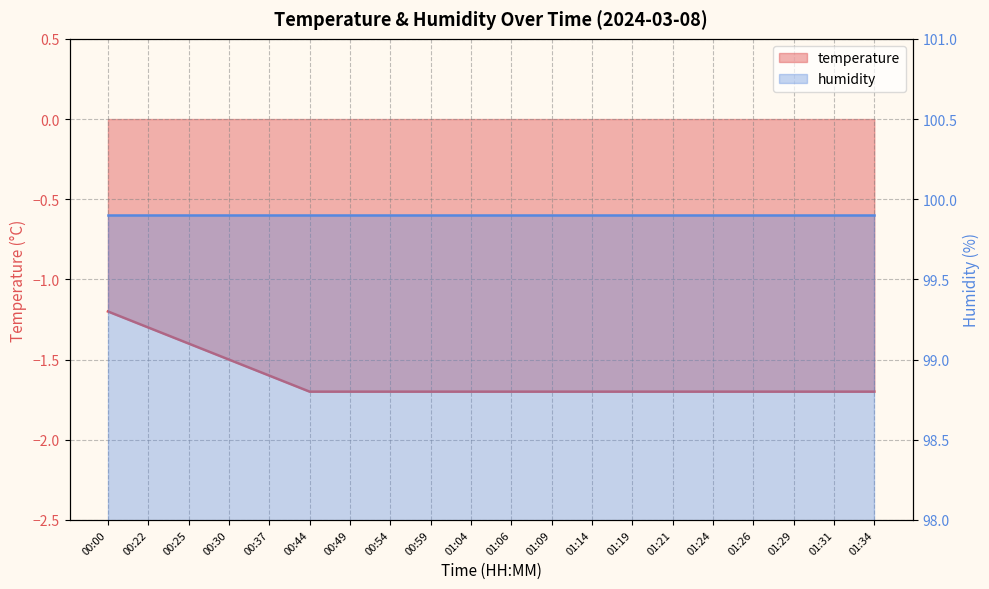

List the labels in order of value, largest first.

00:00, 00:22, 00:25, 00:30, 00:37, 00:44, 00:49, 00:54, 00:59, 01:04, 01:06, 01:09, 01:14, 01:19, 01:21, 01:24, 01:26, 01:29, 01:31, 01:34